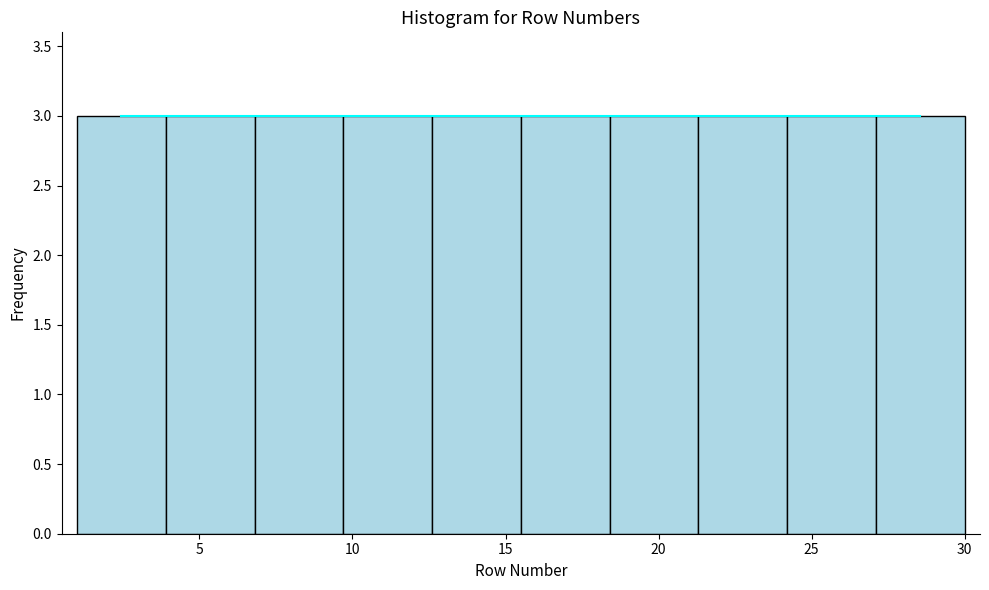

What is the height of the bar covering 12.6 to 15.5 on the x-axis? Neither the bar edges nor the heights are printed on the chart, so give them approximately, as read against the axes.

3